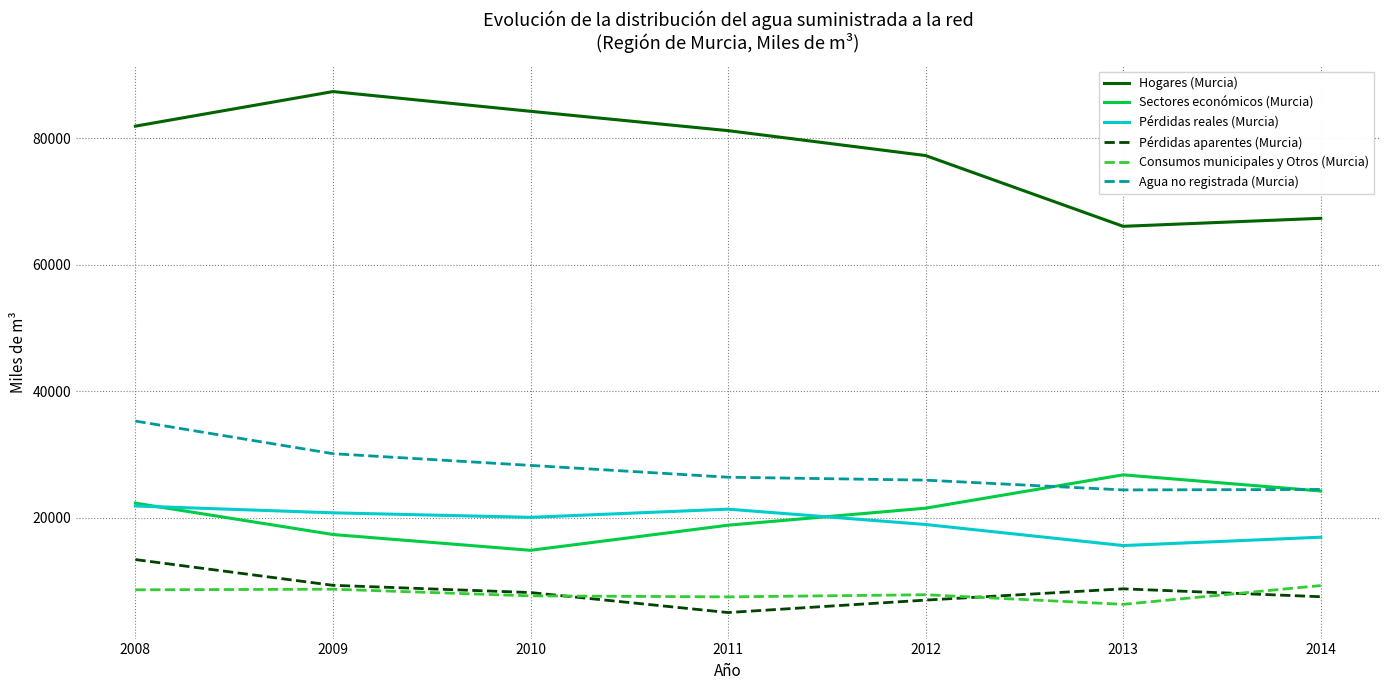

The value of Sectores económicos (Murcia) at 2008 is 22335. True or false?

True